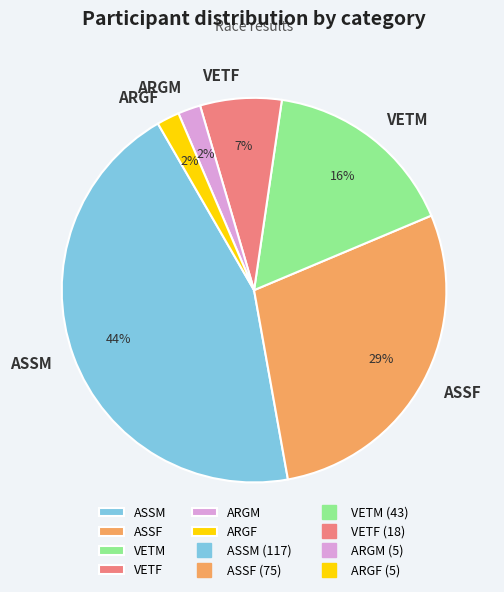

Does any single category account for the majority?

No